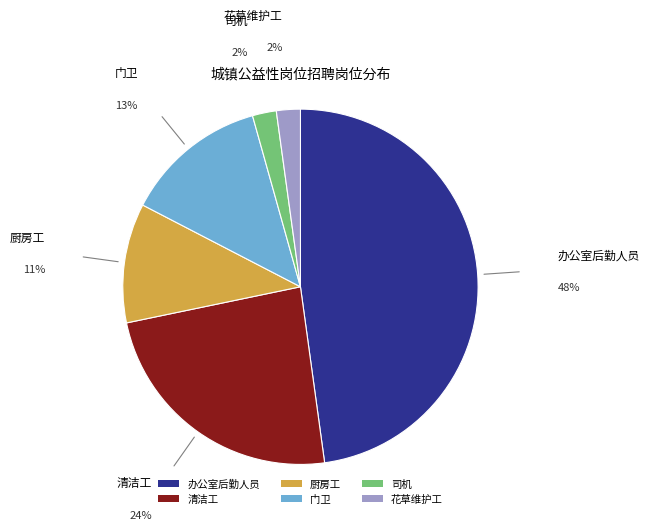

Is there any slice that represents more than half of the pie?

No